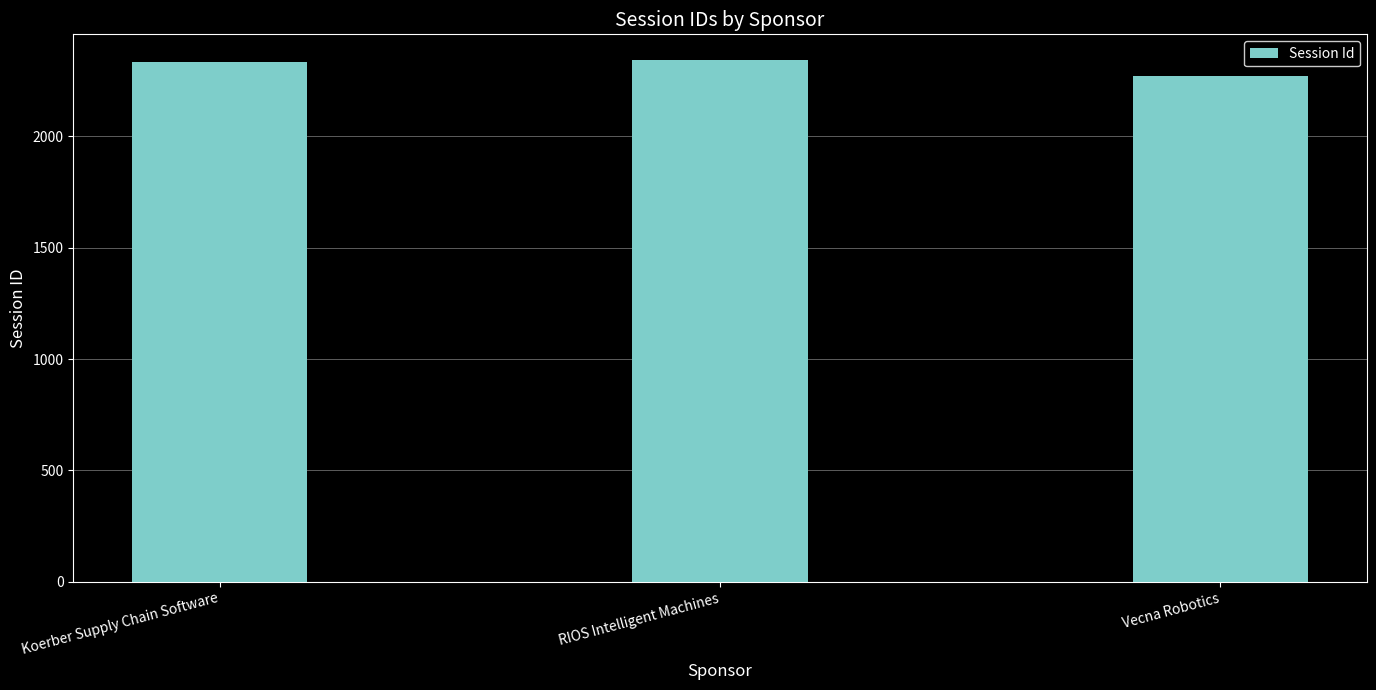

Which category has the lowest value across all series?

Vecna Robotics